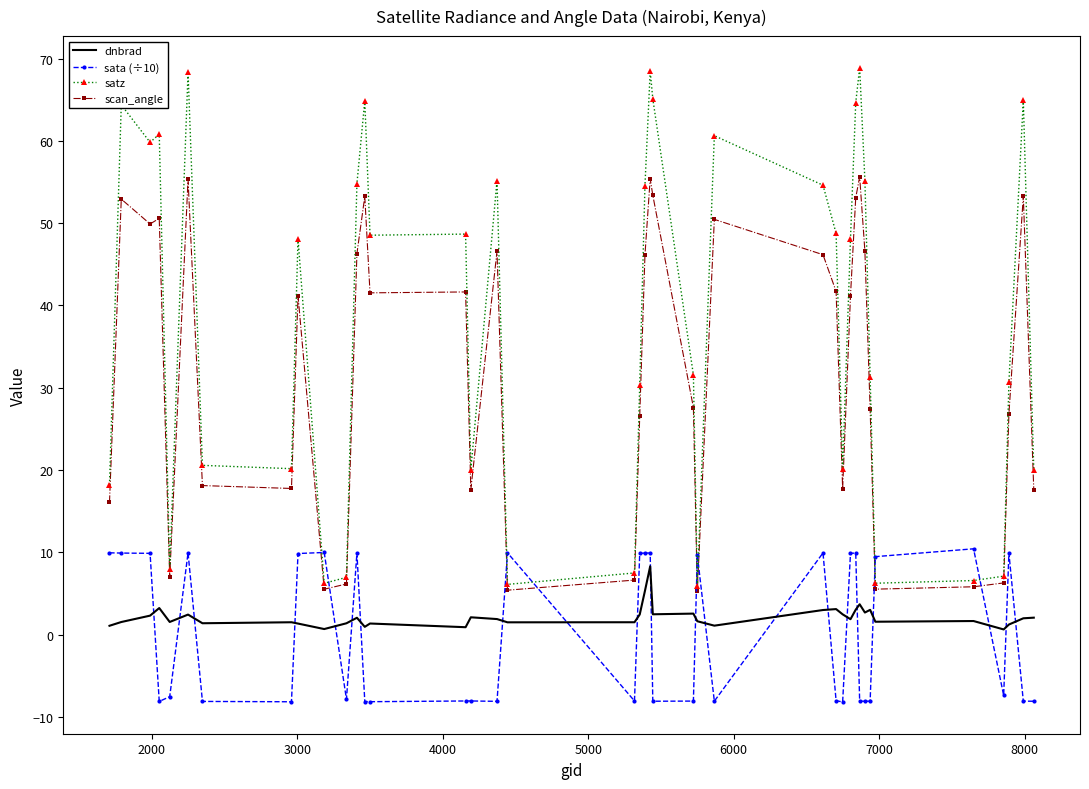

At how many categories does at least one series exceed 47?

21